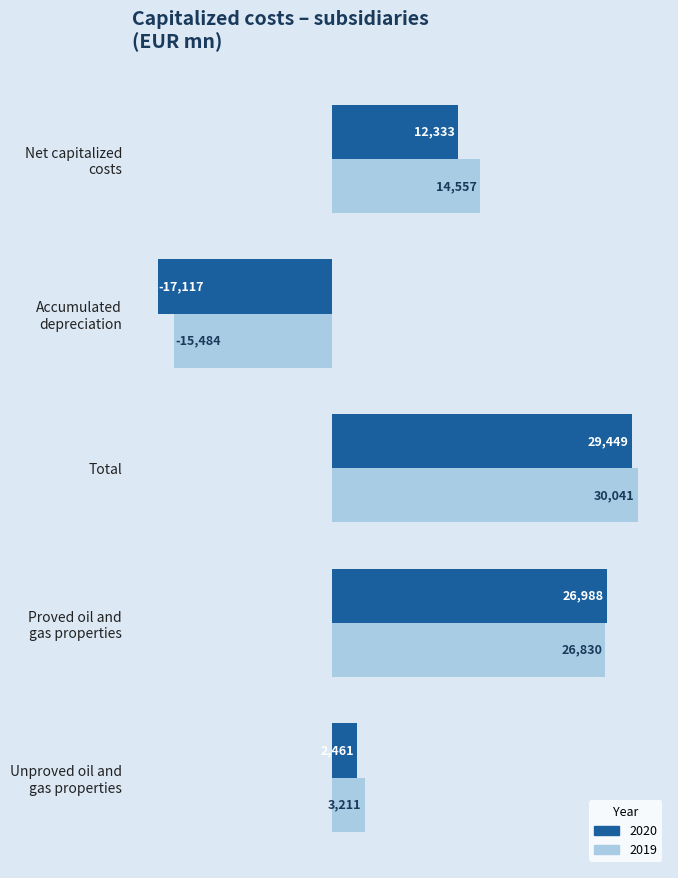

What is the approximate value of 2020 at Unproved oil and
gas properties?

2461